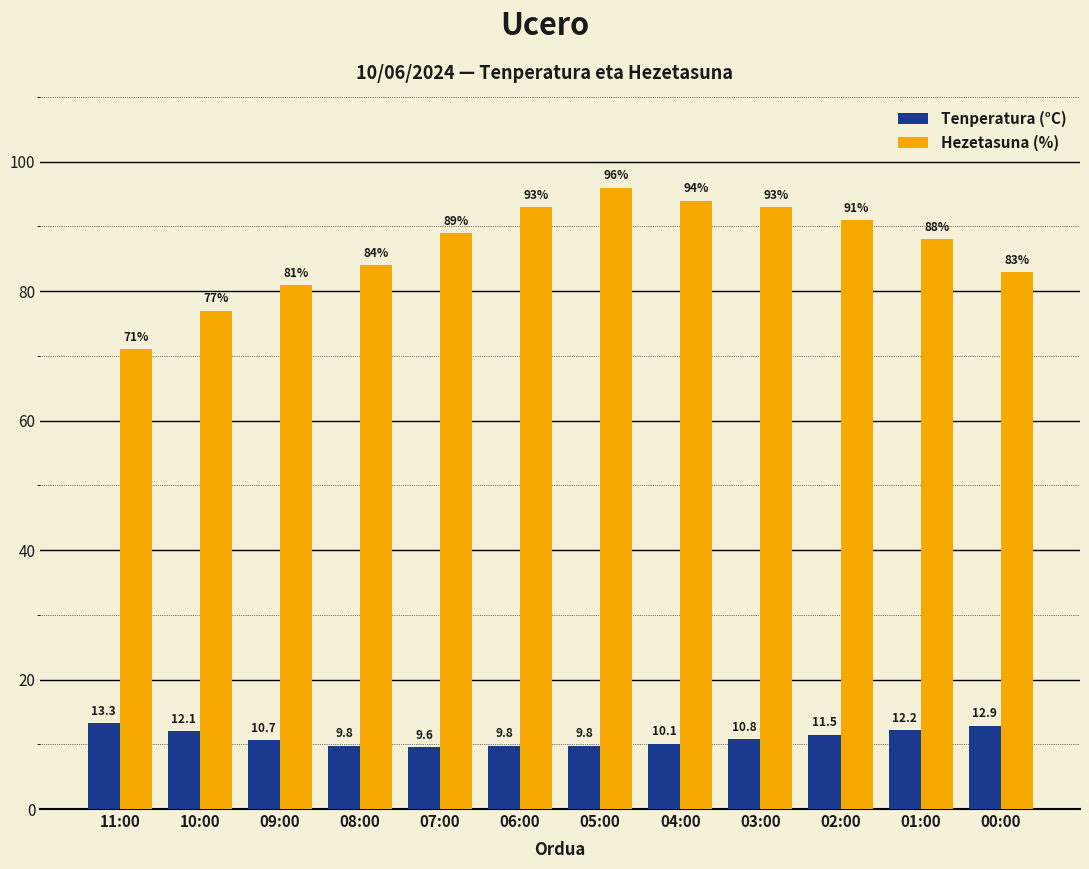

What is the label of the 8th bar from the left?

04:00